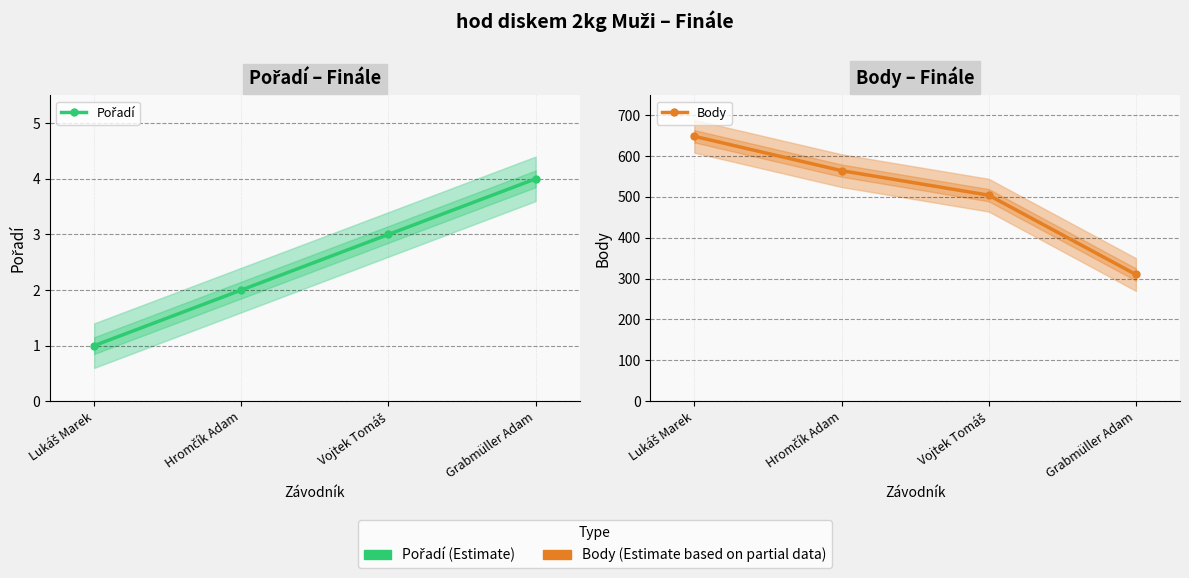

At which category does the chart reach its peak across all series?

Lukáš Marek